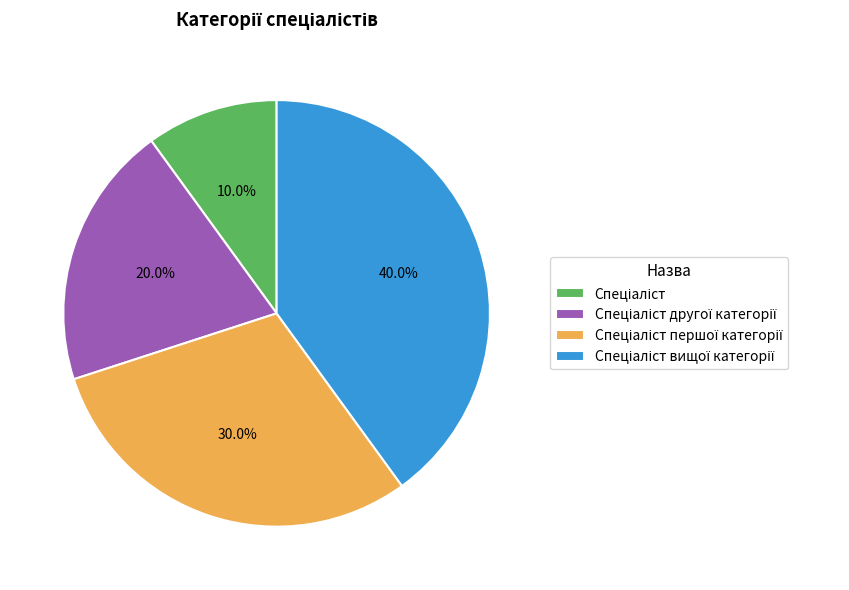

Is there a majority slice in this chart?

No